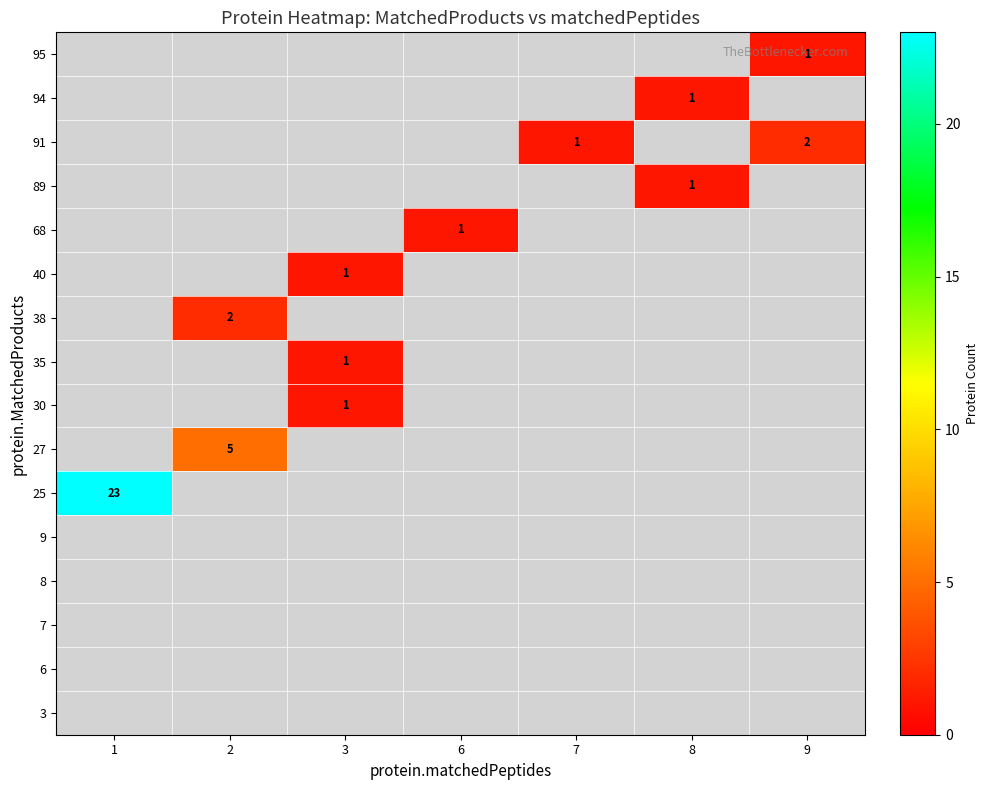

True or false: 27 has a value of 5 at 2.

True